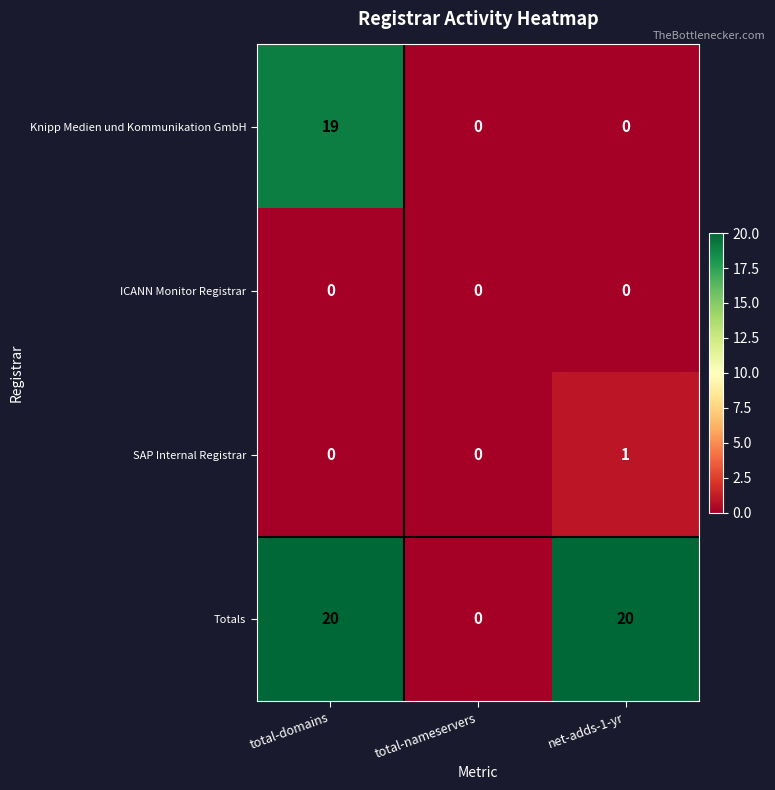

What is the average value of the Totals series?

13